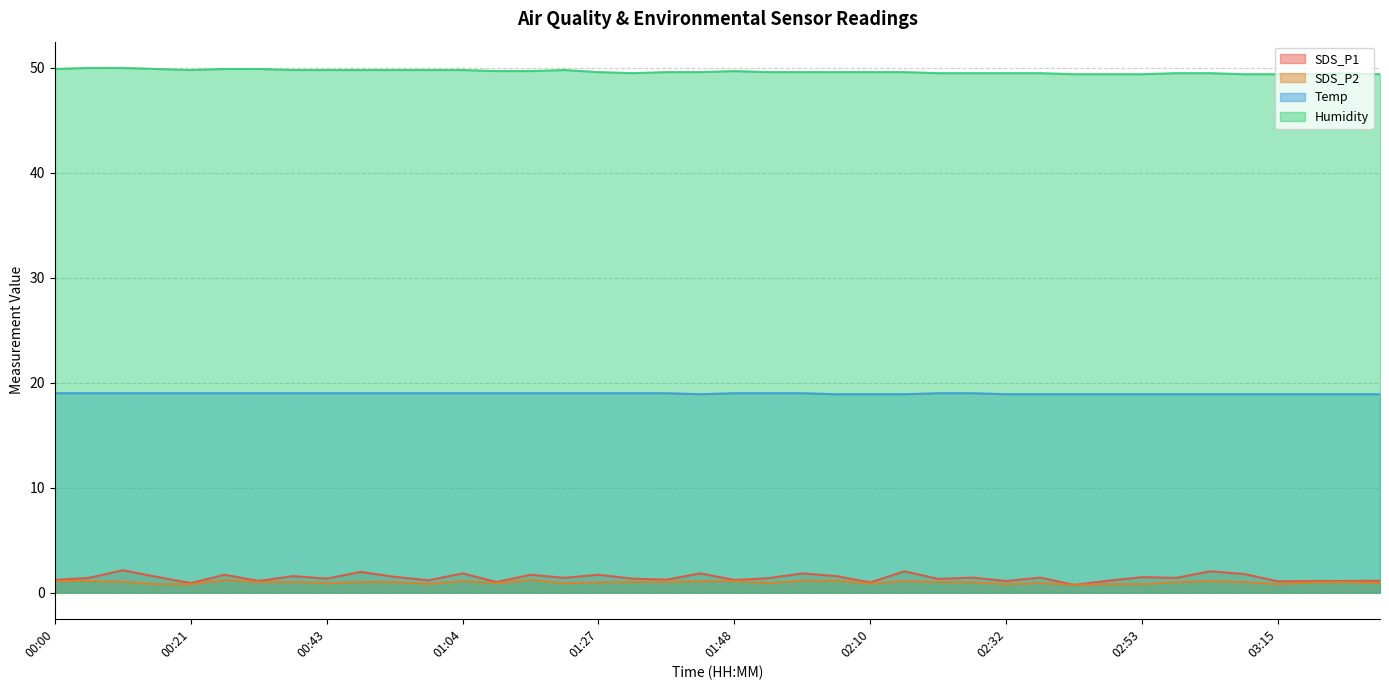

True or false: SDS_P1 has a value of 1.3 at 00:21.

False